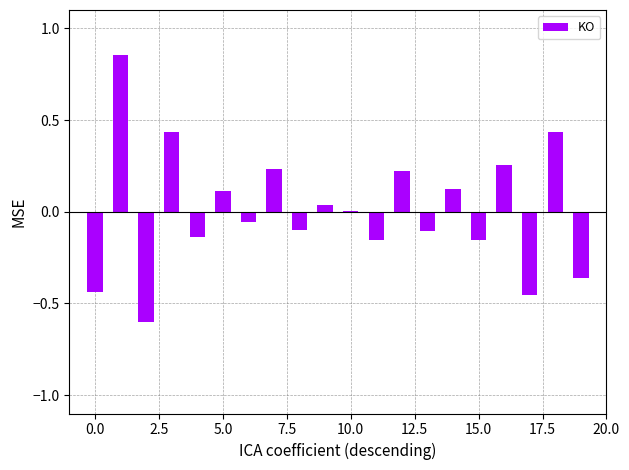

Count the number of categories in the chart.

20